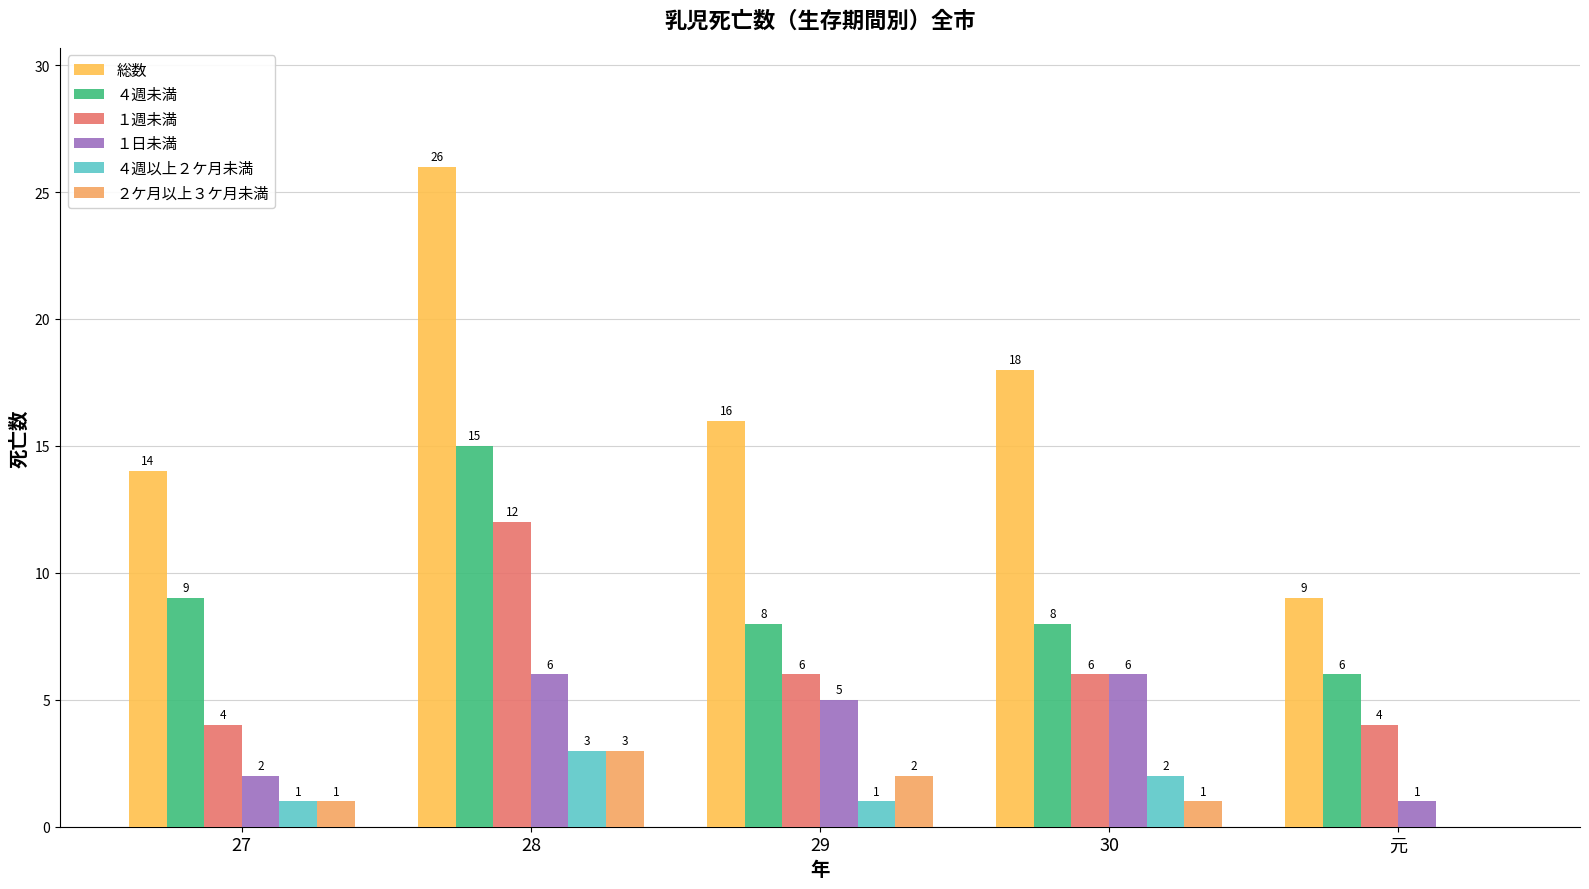

True or false: １日未満 has a value of 1 at 29.

False